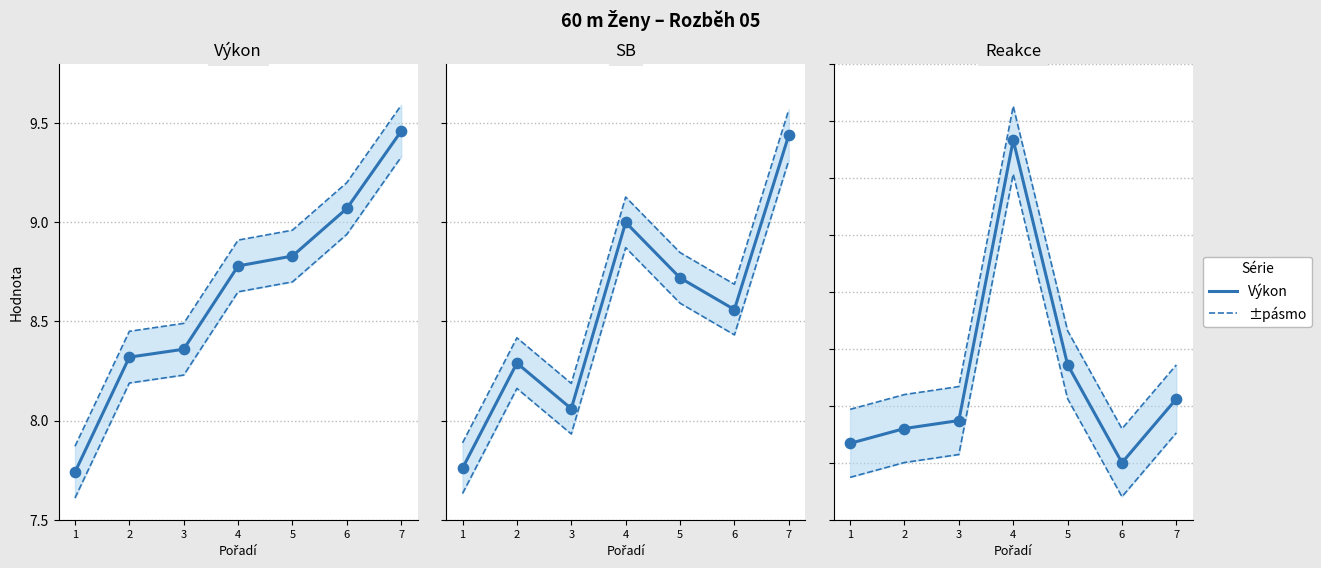

Which series reaches the minimum Y coordinate?

Reakce